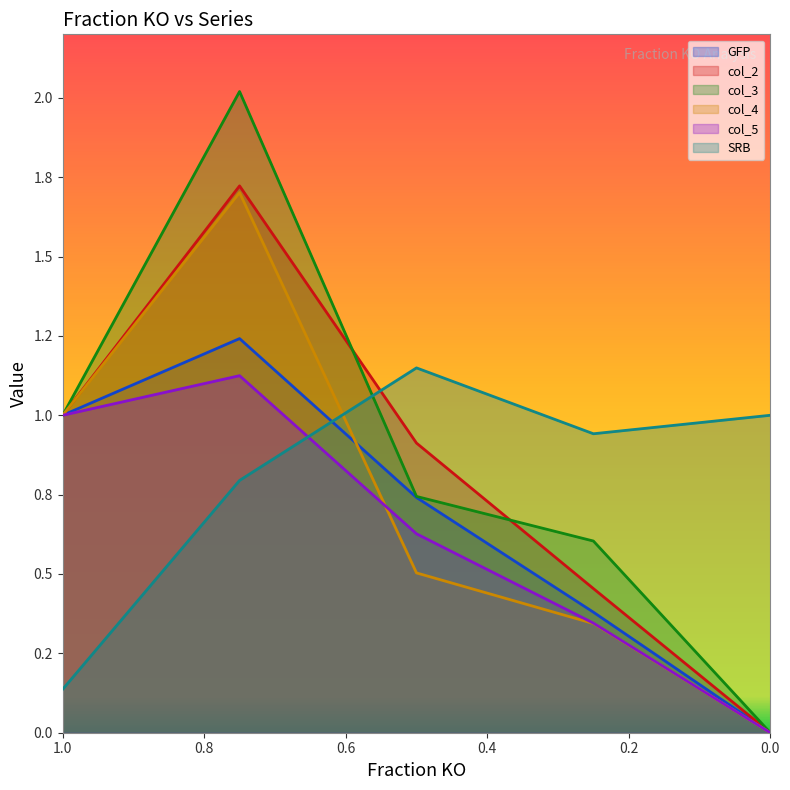

Read the col_4 value at 0.25.

0.3